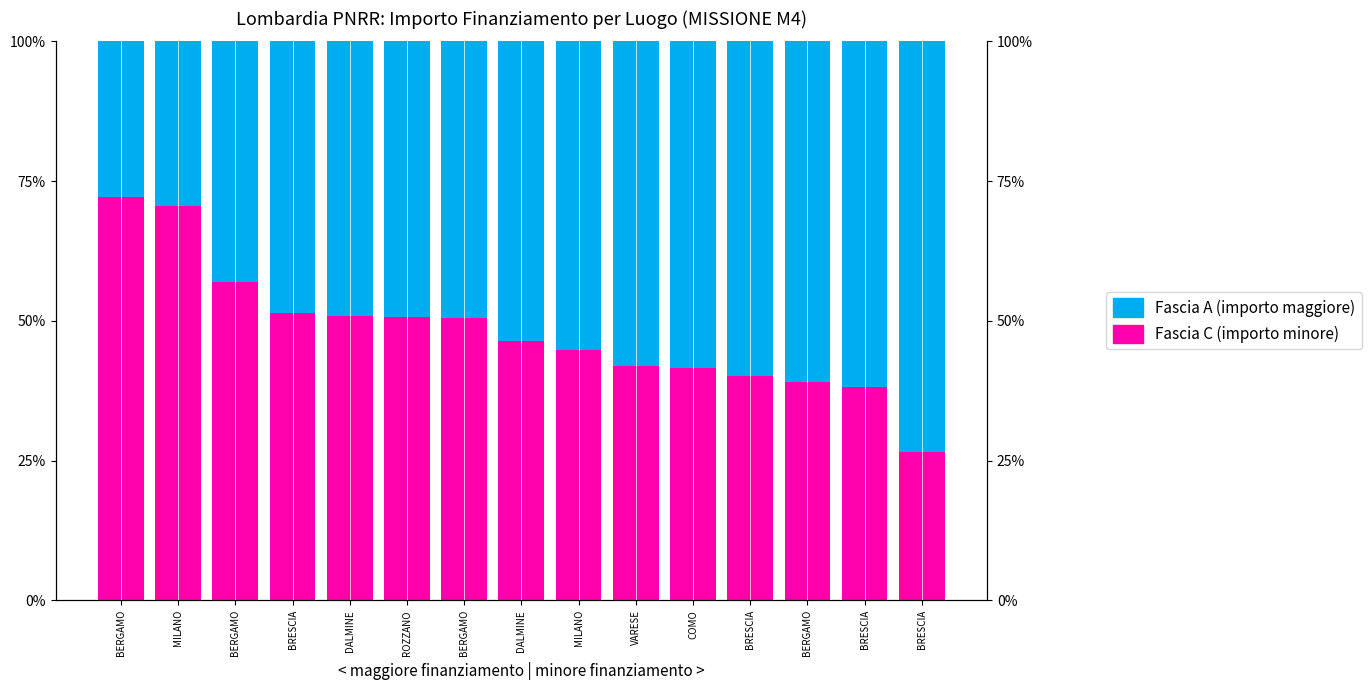

What is the value of the Fascia C (Minor importo relativo) bar at the 13th from the left?

72.1